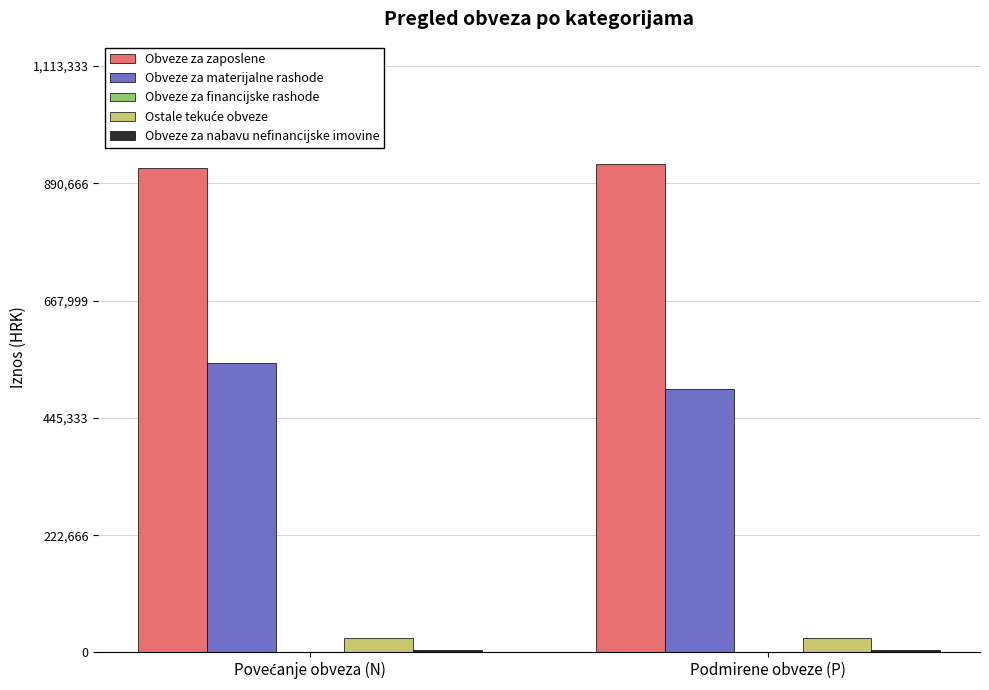

What is the maximum value shown in the chart?

927777.8